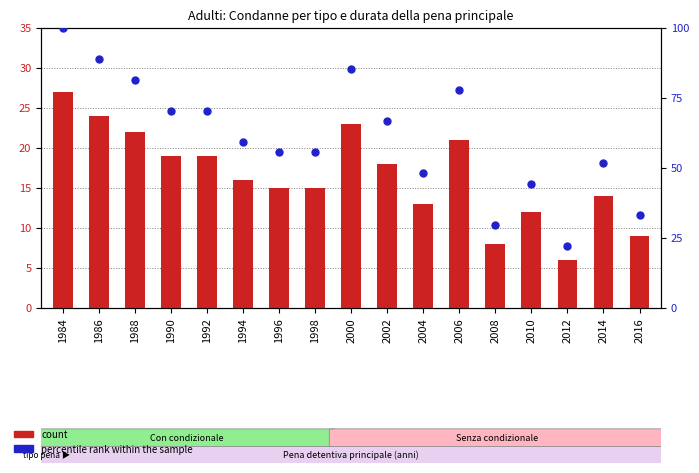

At how many categories does at least one series exceed 21?

17